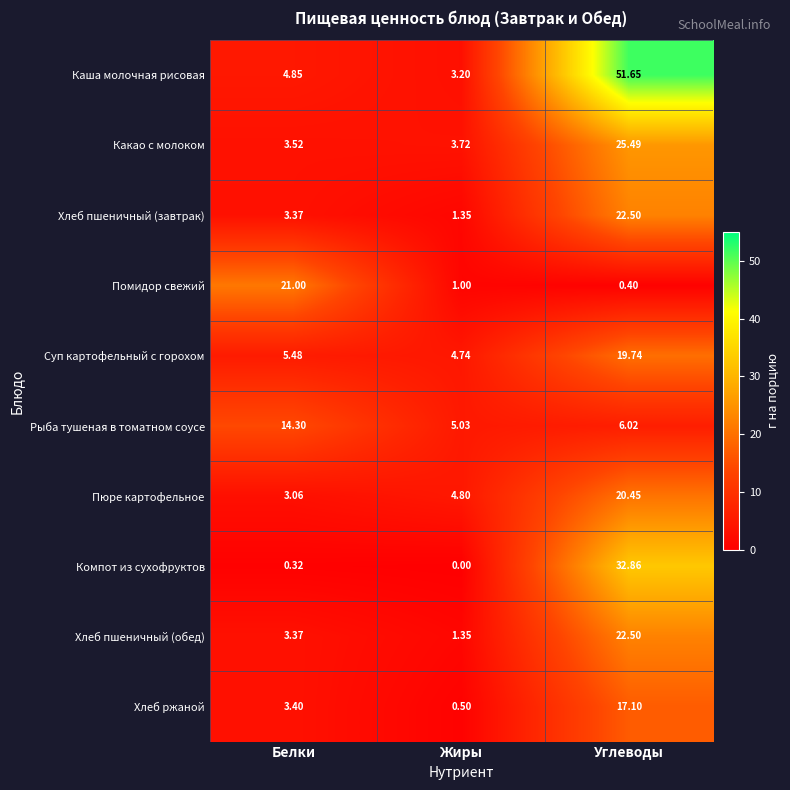

At which label does Компот из сухофруктов reach its minimum?

Жиры